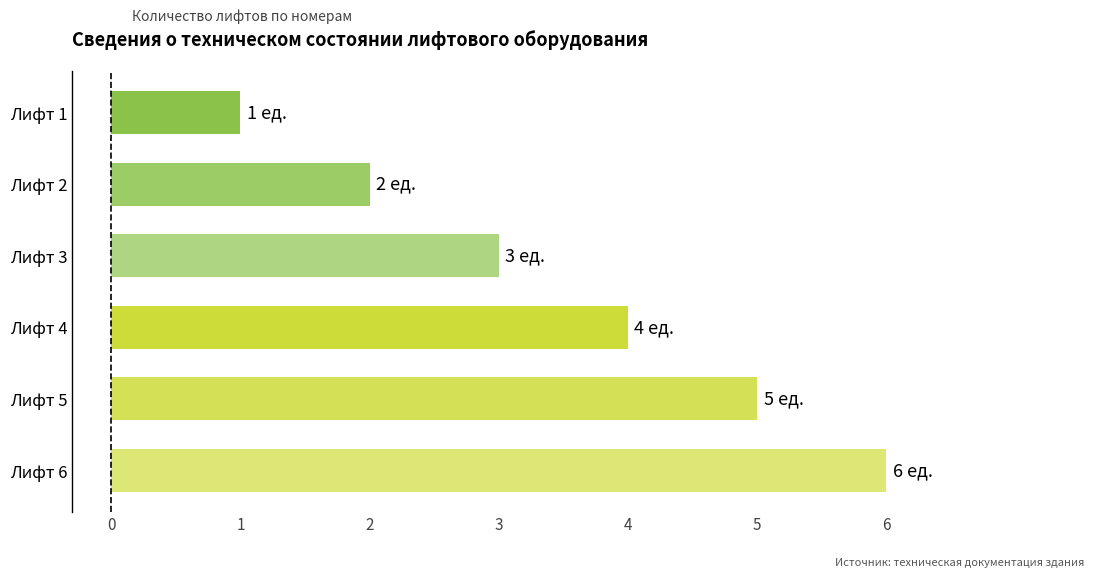

What is the difference between the maximum and second lowest values?

4